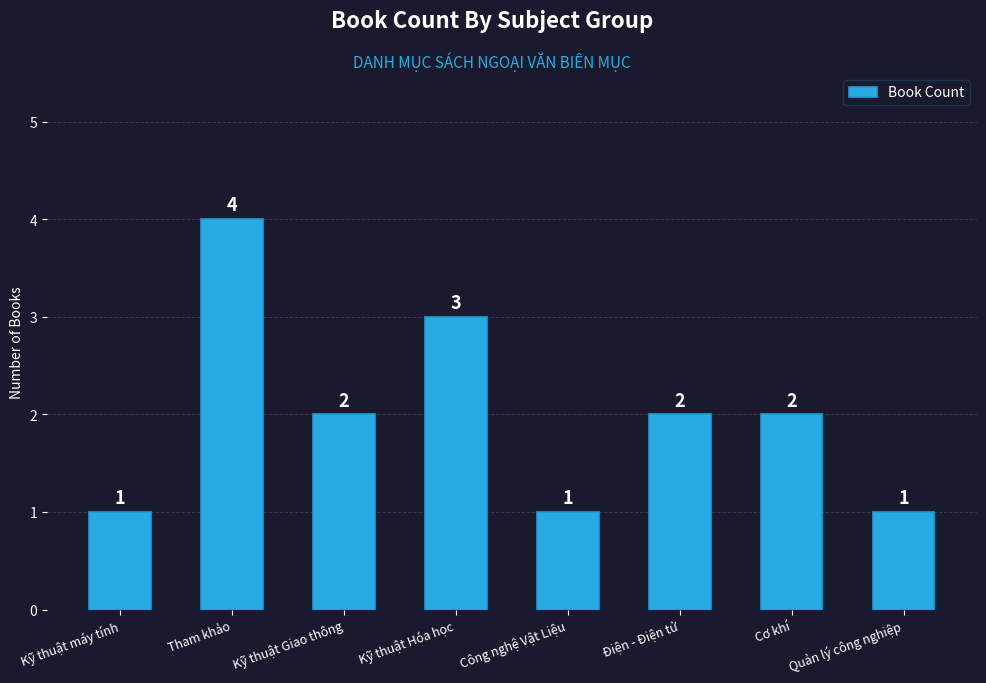

Reading left to right, extract all data points from this chart.

Kỹ thuật máy tính=1	Tham khảo=4	Kỹ thuật Giao thông=2	Kỹ thuật Hóa học=3	Công nghệ Vật Liệu=1	Điện - Điện tử=2	Cơ khí=2	Quản lý công nghiệp=1